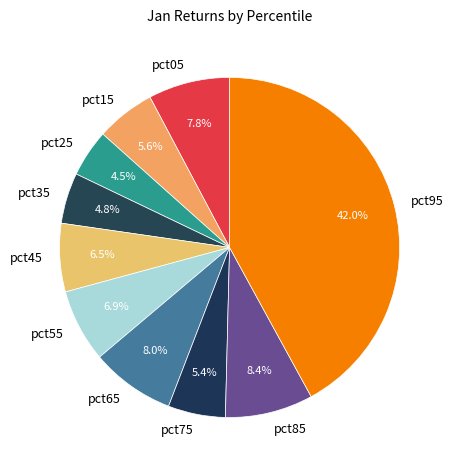

How many slices are in this pie chart?

10